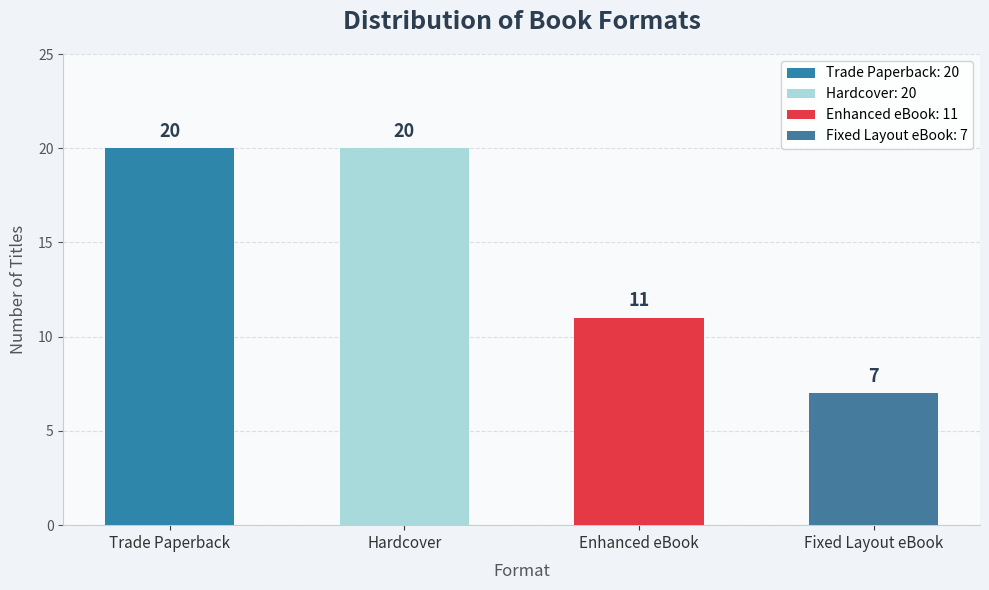

Where is the data nearest to the value 13?

Enhanced eBook